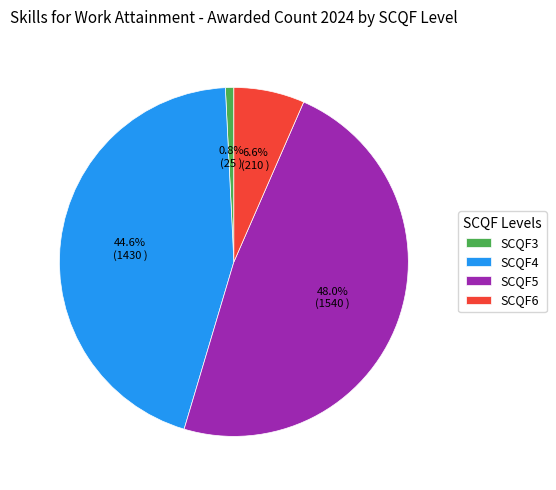

To the nearest percent, what is the difference between the largest and smallest slice percentages?

47%